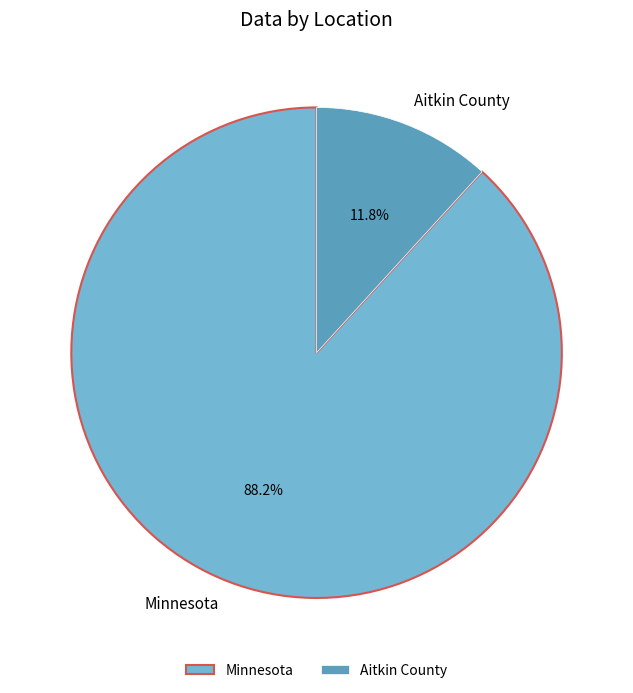

True or false: Minnesota accounts for 88% of the total.

True